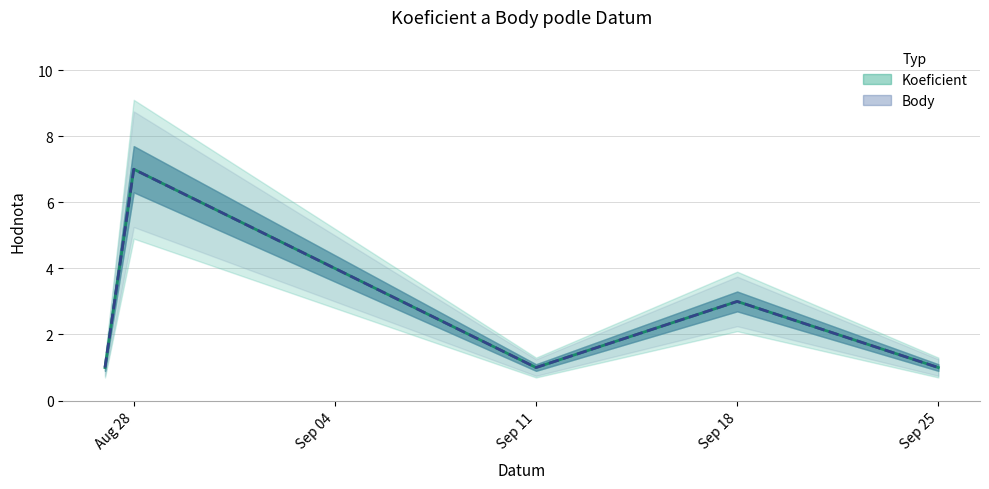

What is the total value across all series at Aug 28?

14